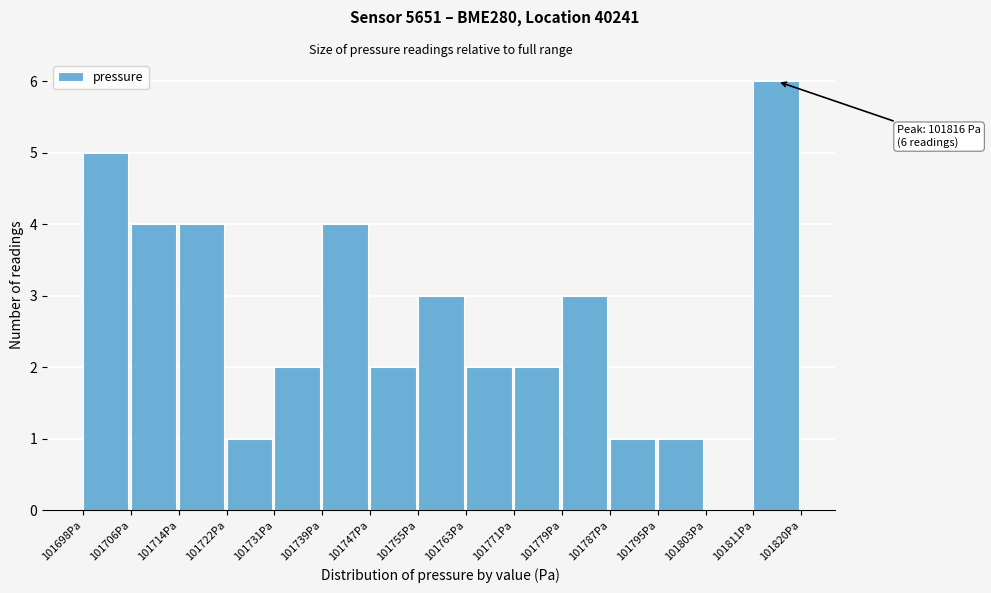

Over which range of the x-axis is the bar tallest?

101812 to 101820